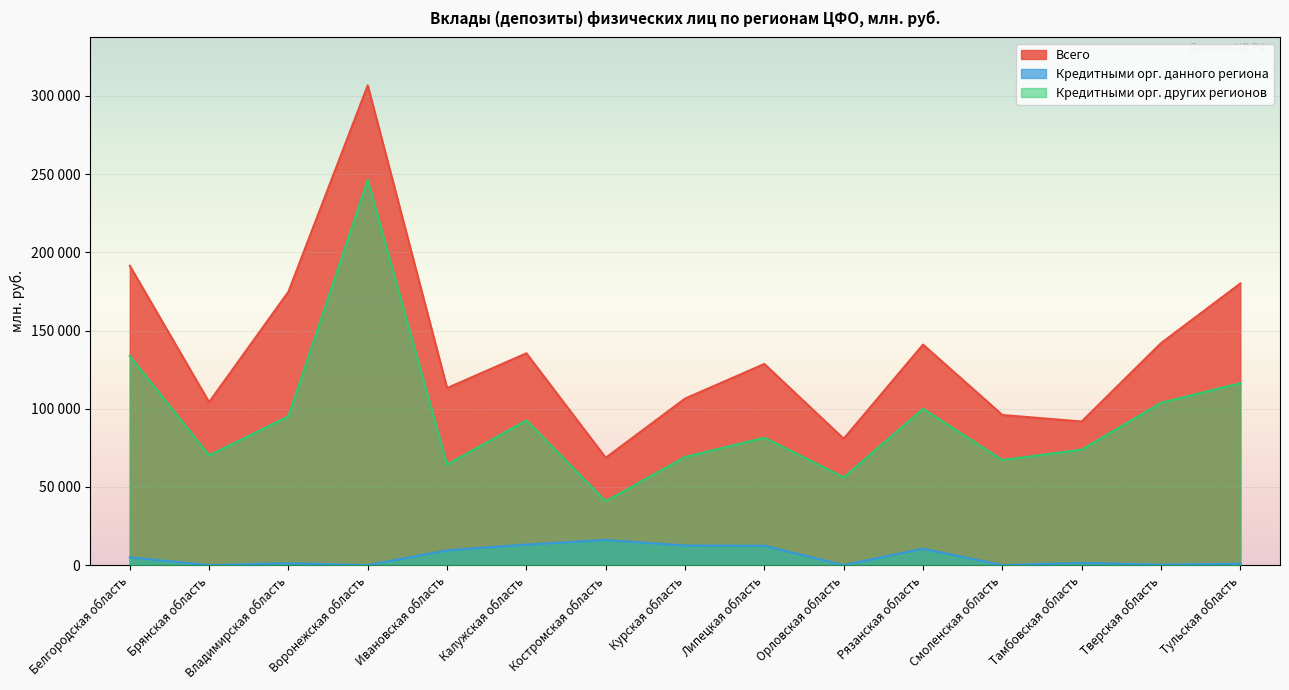

How many data points in Кредитными орг. других регионов are above 81481?

7